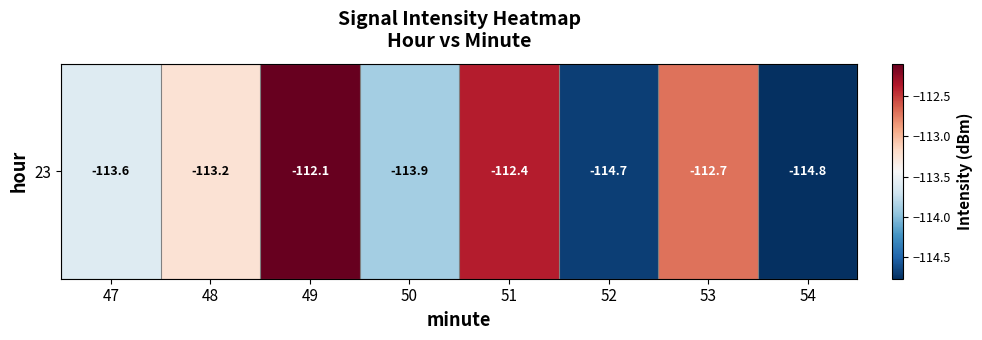

Rank the categories by value from highest to lowest.

49, 51, 53, 48, 47, 50, 52, 54